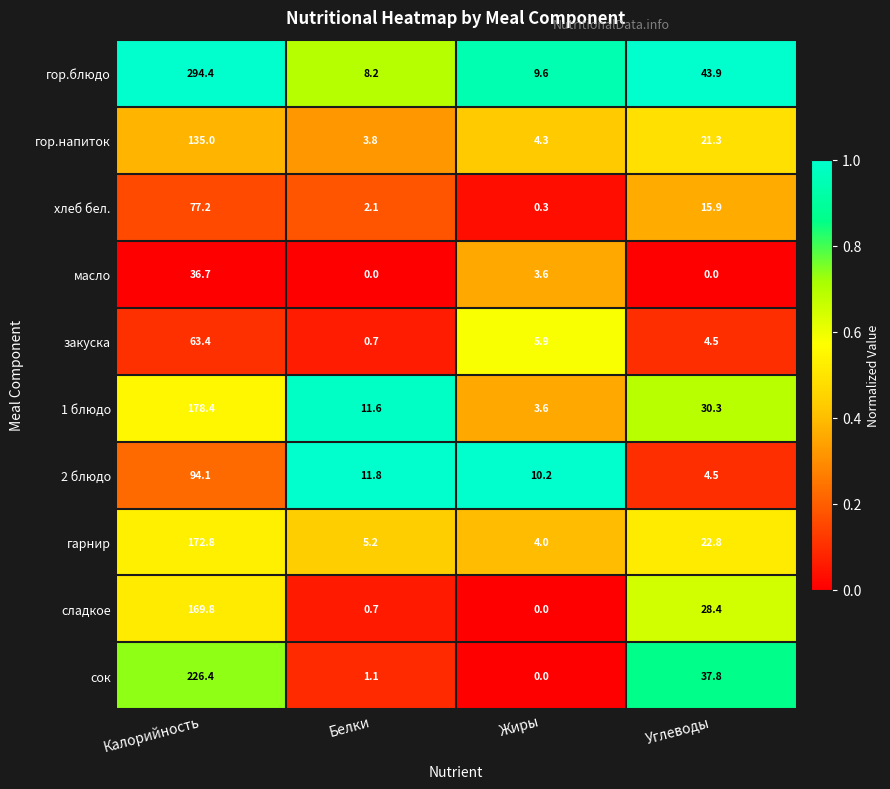

The закуска series shows 4.5 at Углеводы. True or false?

True